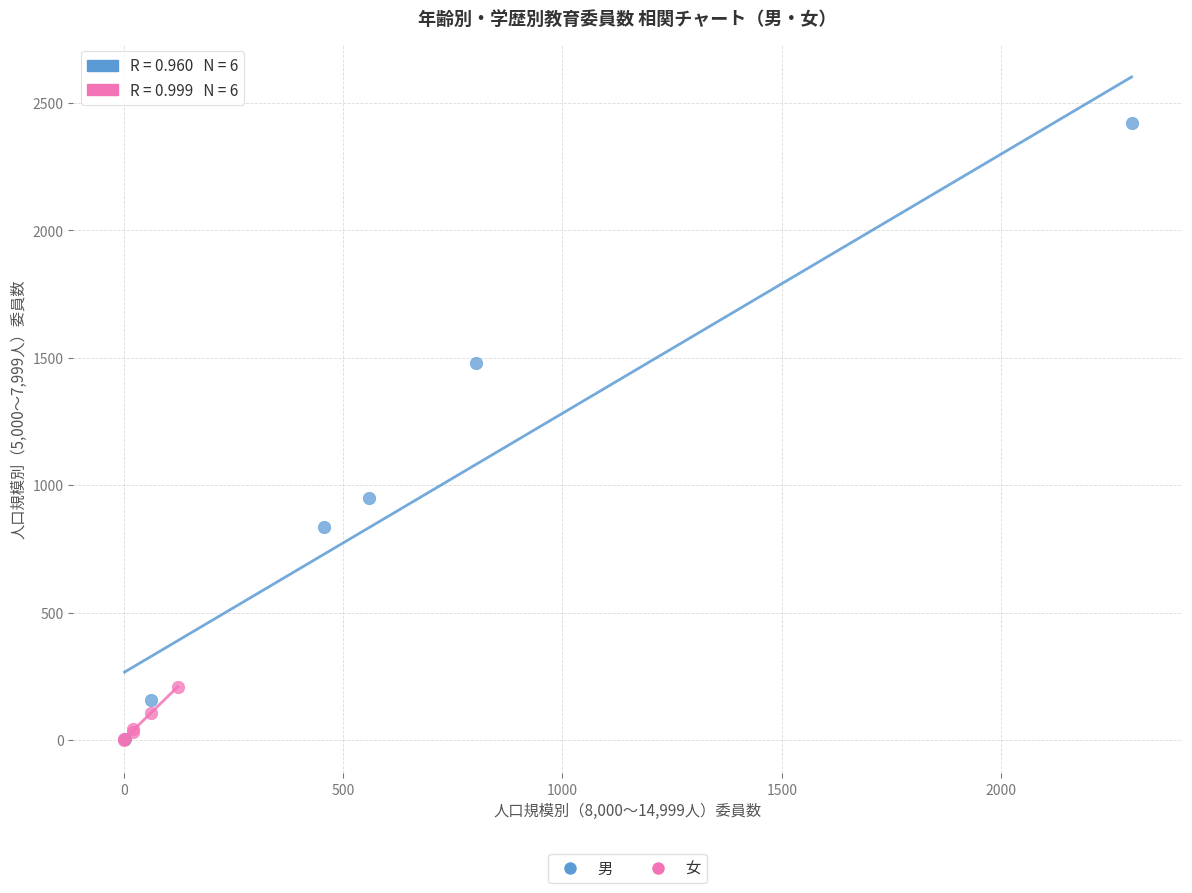

Which series reaches the maximum Y coordinate?

男